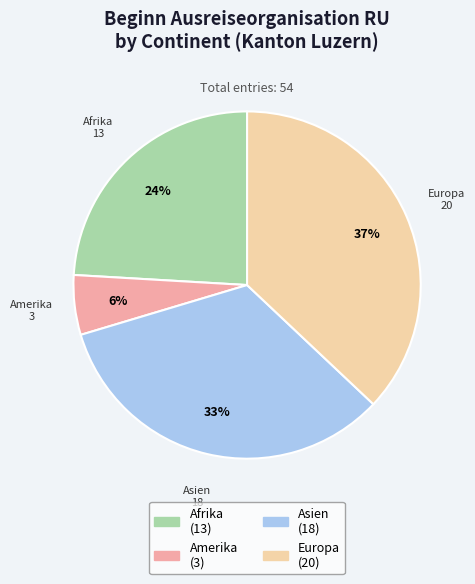

Which slice is the largest?

Europa